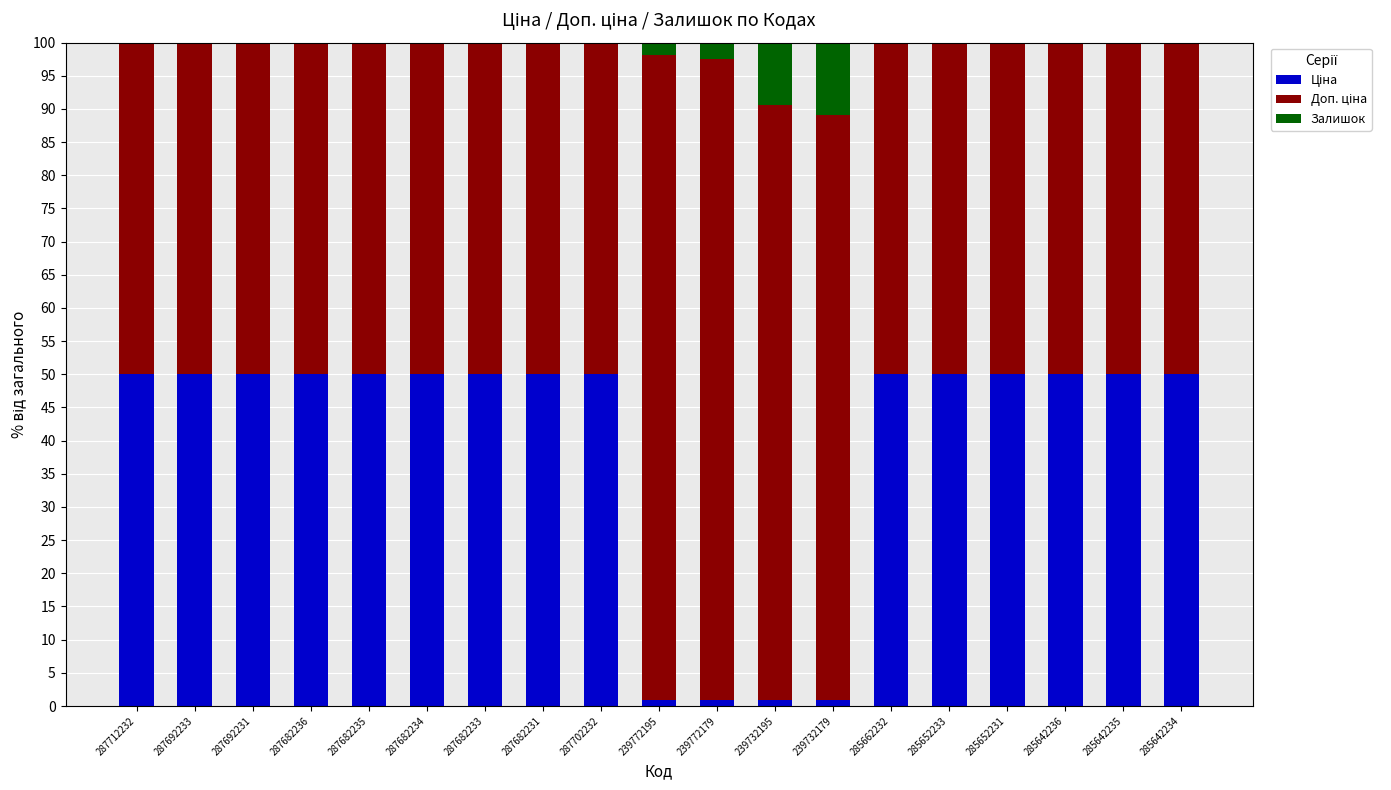

What is the total value across all series at 287712232?

100.0